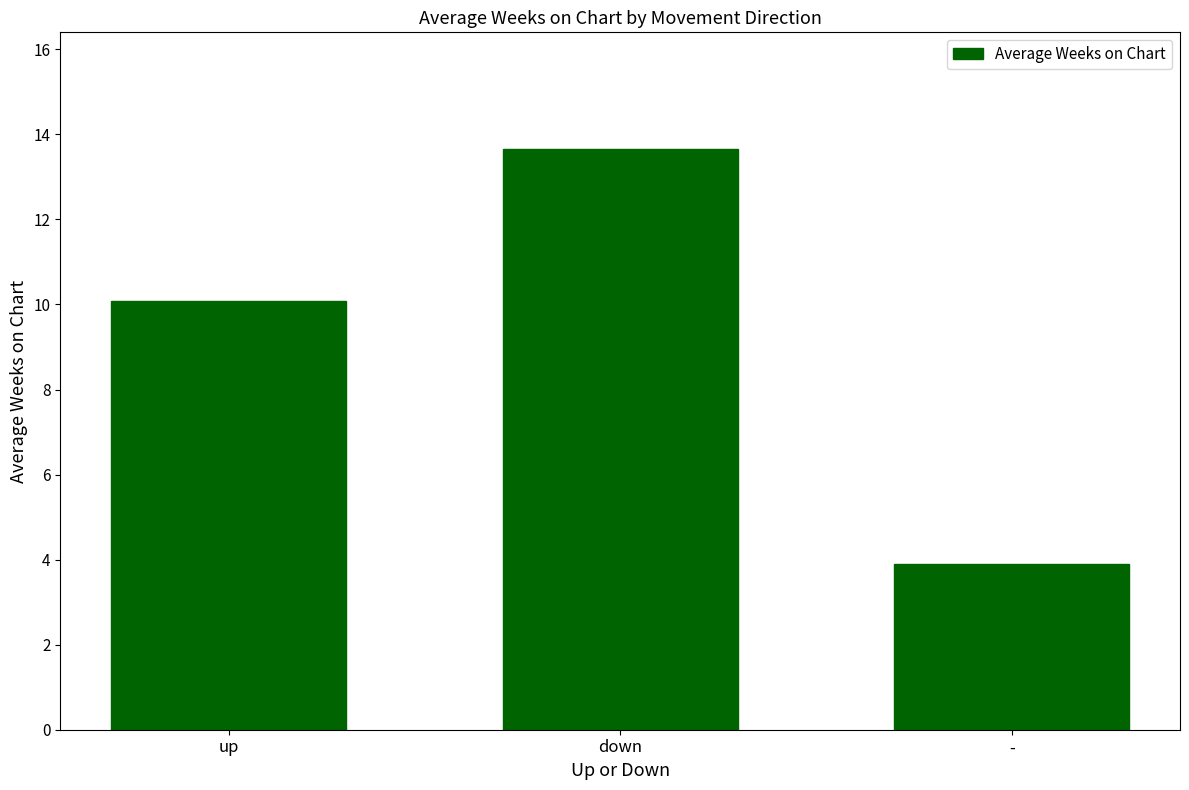

What is the maximum value shown in the chart?

13.7